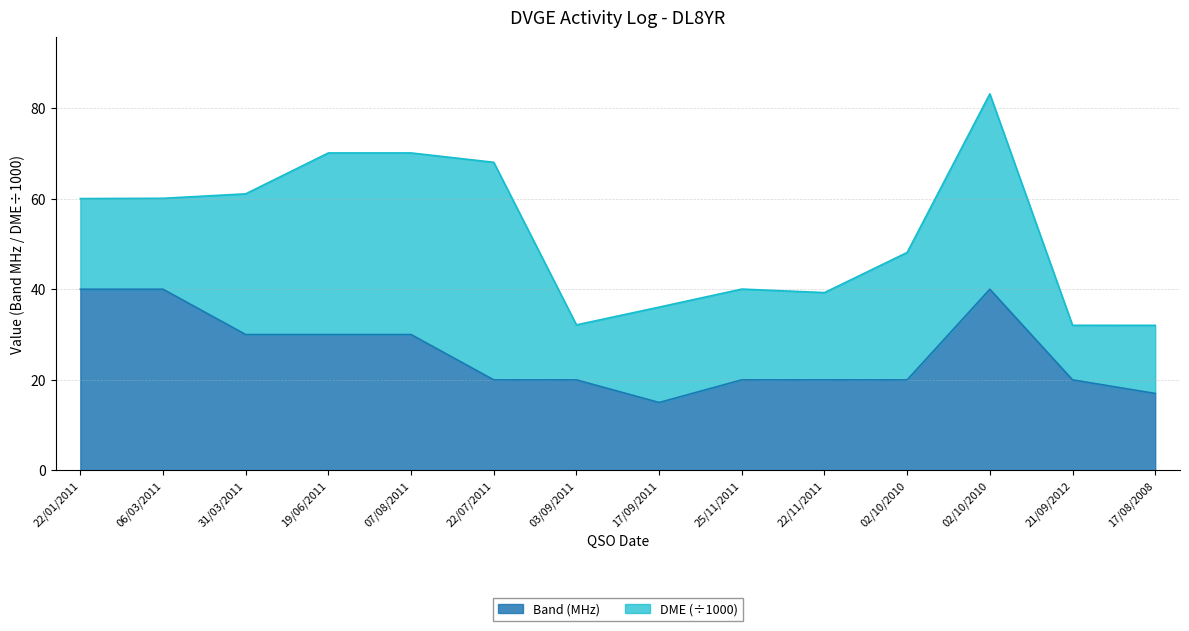

How many lines are shown in the chart?

2